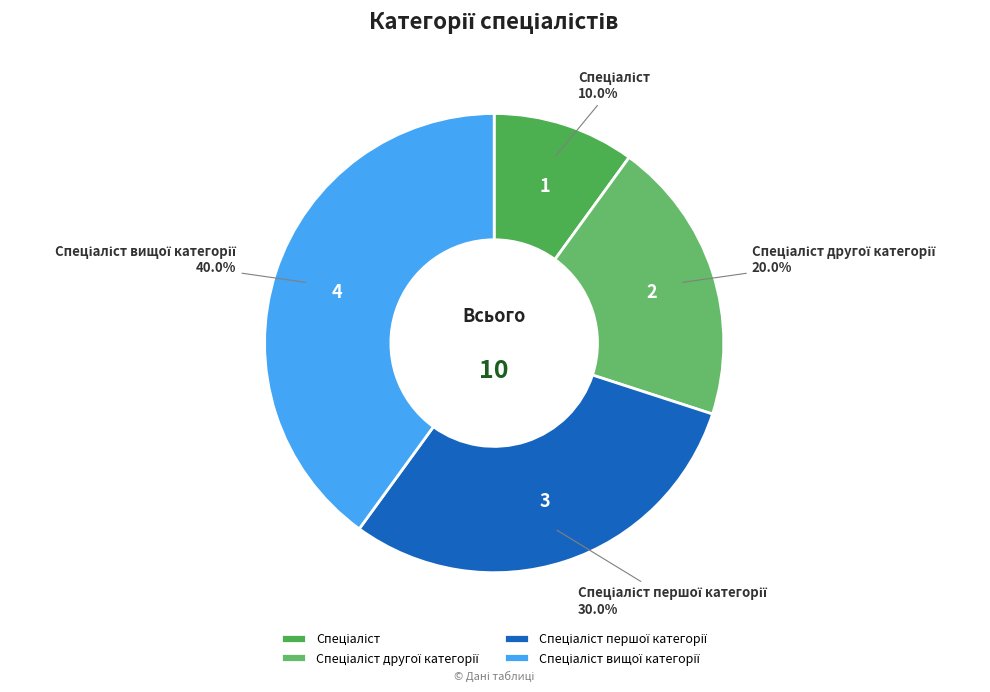

Is there a majority slice in this chart?

No